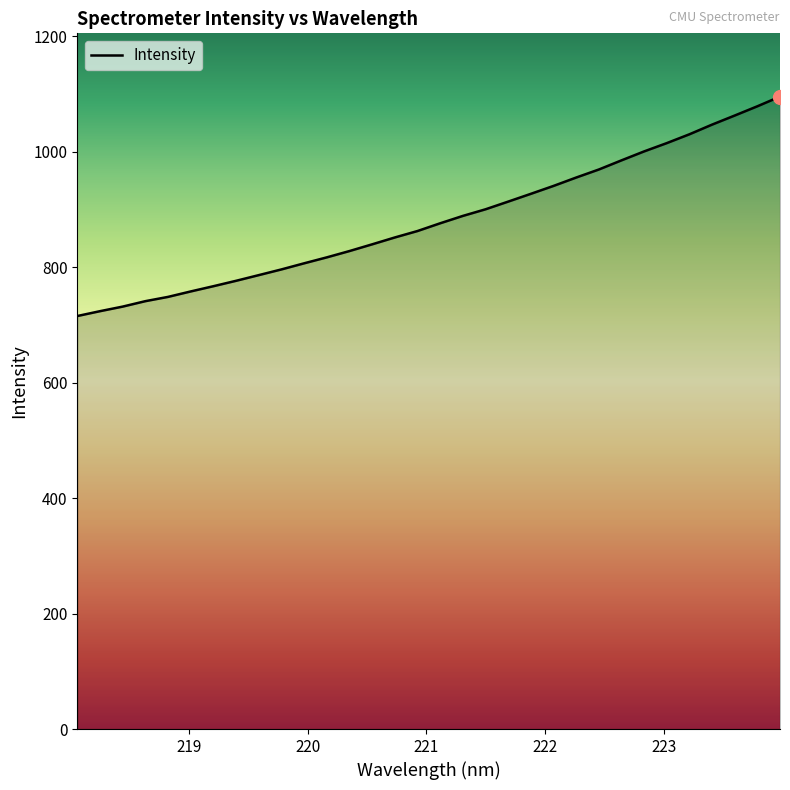

What is the difference between the maximum and minimum values?

380.2